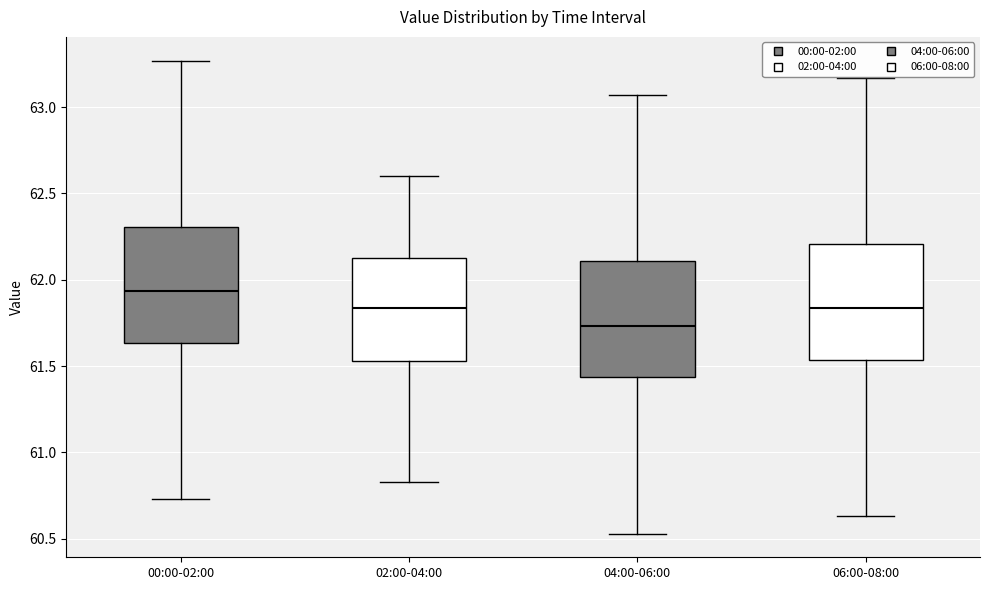

Reading left to right, transcribe this box plot: for each box, give where its median line is, the range the box spans, and where its two whiskers end, as read against the y-axis. The values are not printed on the chart, so give them approximately, as read against the axis.

00:00-02:00: median 61.95, box 61.65 to 62.30, whiskers 60.75 to 63.25
02:00-04:00: median 61.85, box 61.55 to 62.15, whiskers 60.85 to 62.60
04:00-06:00: median 61.75, box 61.45 to 62.10, whiskers 60.55 to 63.05
06:00-08:00: median 61.85, box 61.55 to 62.20, whiskers 60.65 to 63.15